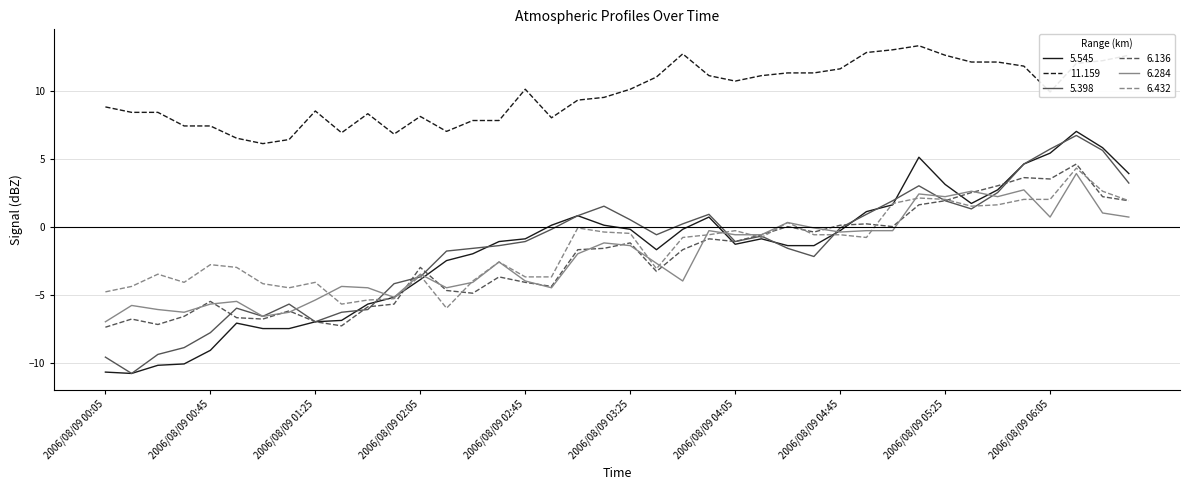

Which series has the largest total across all categories?

11.159